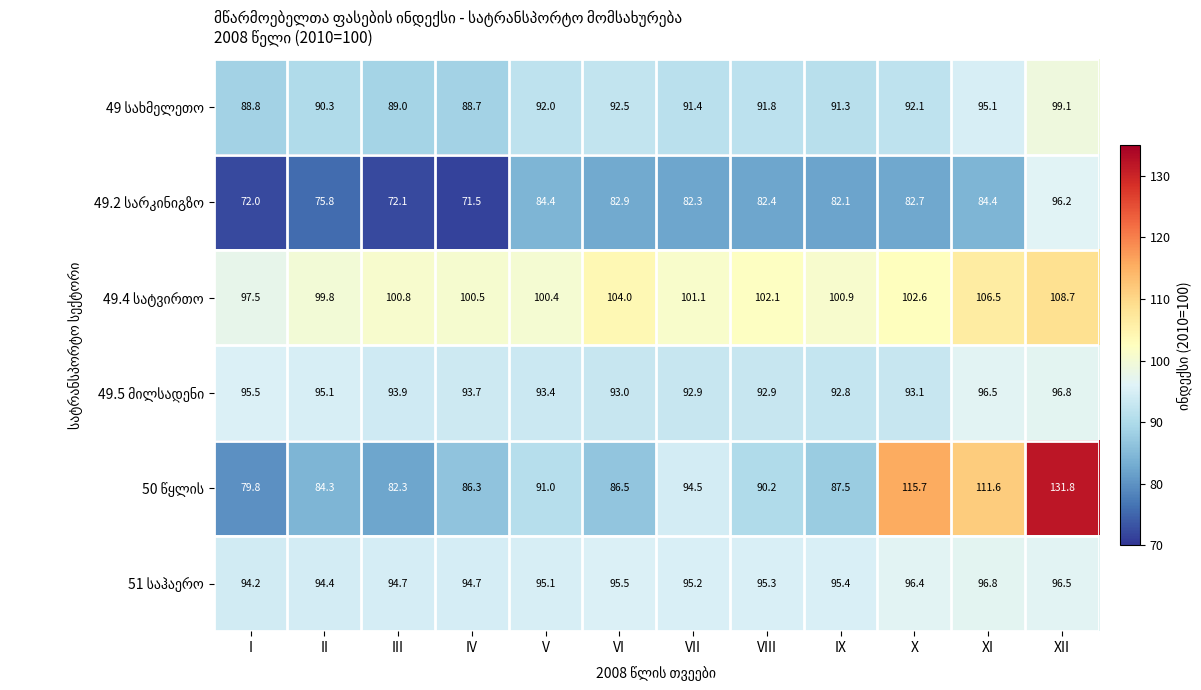

What is the total value across all series at VIII?

554.7